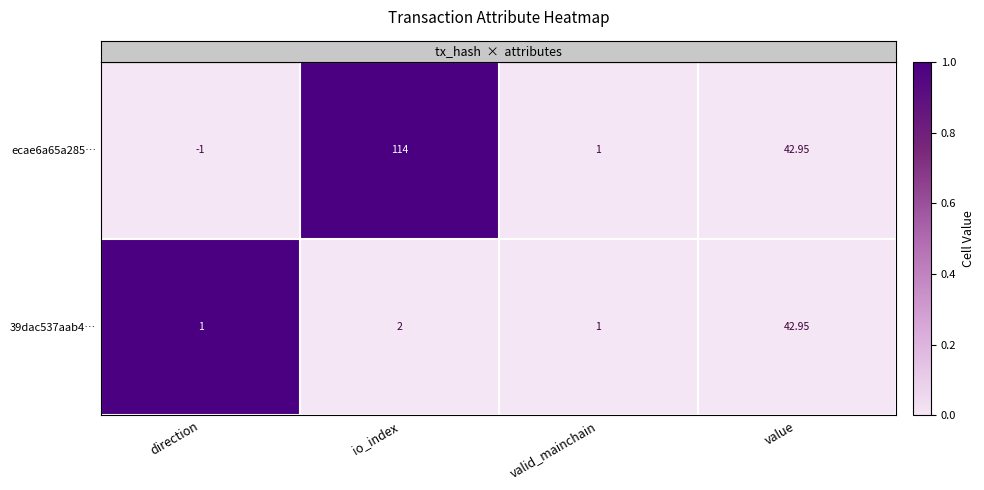

At which label does ecae6a65a285… first exceed 42?

io_index